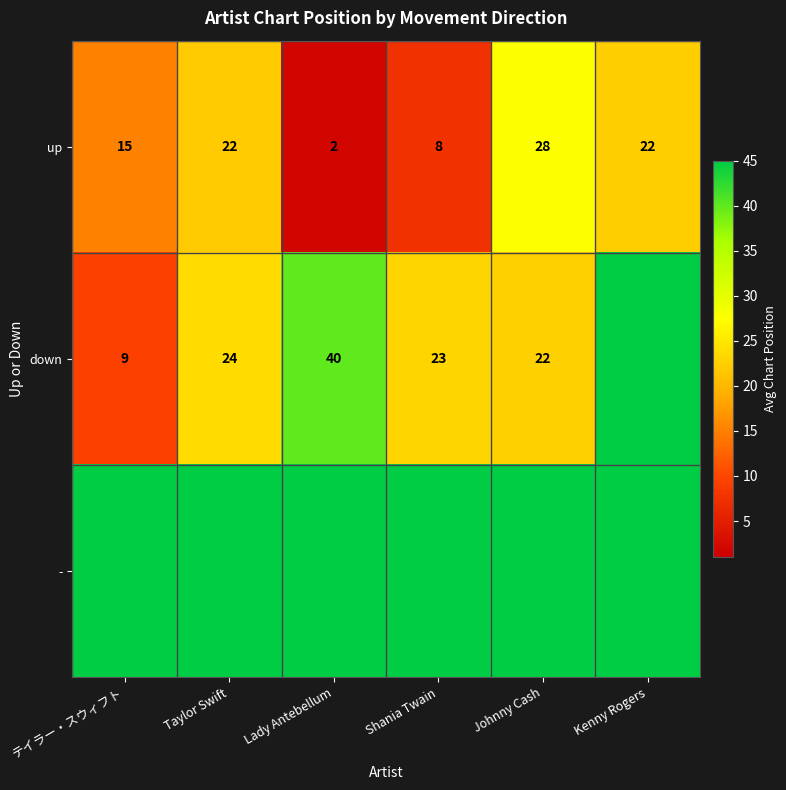

Which category has the lowest value in the up series?

Lady Antebellum